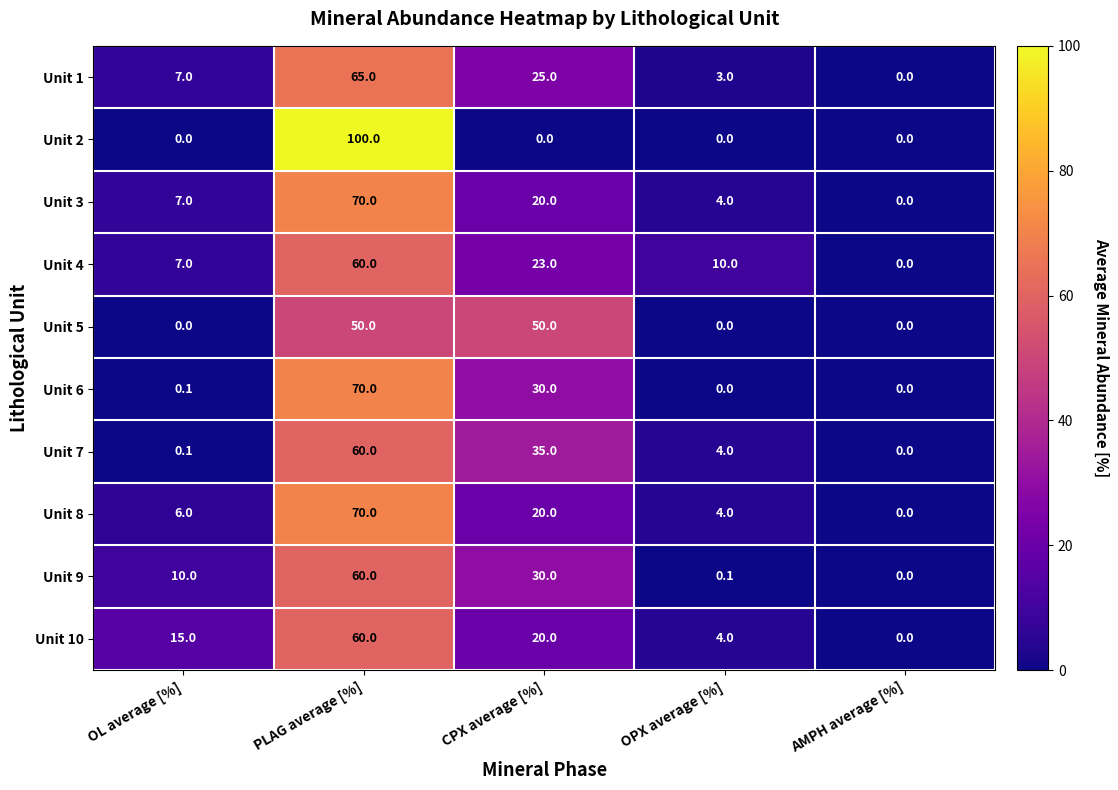

The Unit 9 series shows 0.1 at OPX average [%]. True or false?

True